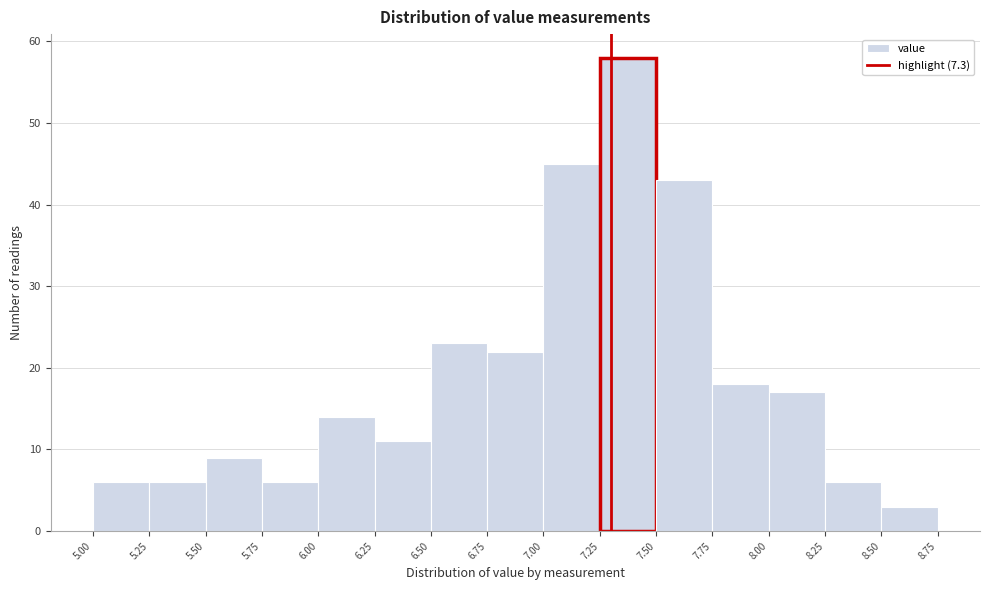

Reading left to right, transcribe this chart: for each bar, give the range it covers on the x-axis and its height. The values are not printed on the chart, so give them approximately, as read against the axis.

5.00 to 5.25: 6
5.25 to 5.50: 6
5.50 to 5.75: 9
5.75 to 6.00: 6
6.00 to 6.25: 14
6.25 to 6.50: 11
6.50 to 6.75: 23
6.75 to 7.00: 22
7.00 to 7.25: 45
7.25 to 7.50: 58
7.50 to 7.75: 43
7.75 to 8.00: 18
8.00 to 8.25: 17
8.25 to 8.50: 6
8.50 to 8.75: 3